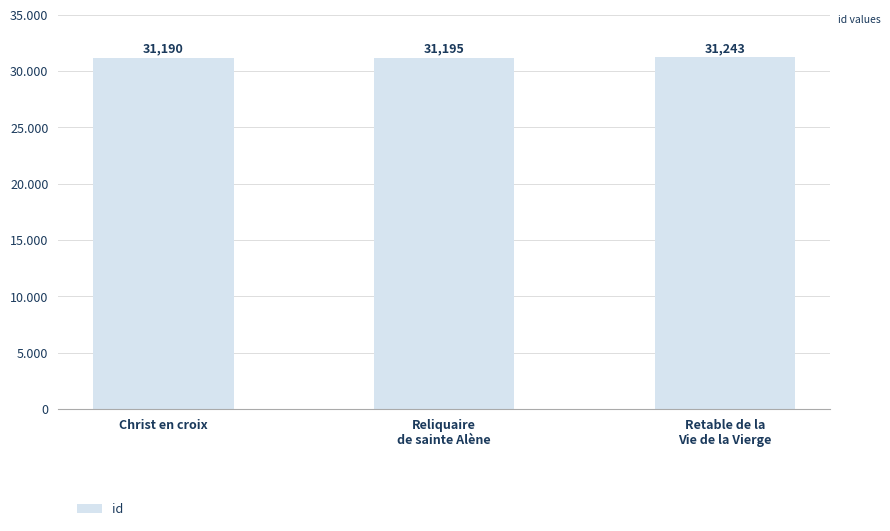

Does the chart contain any negative values?

No